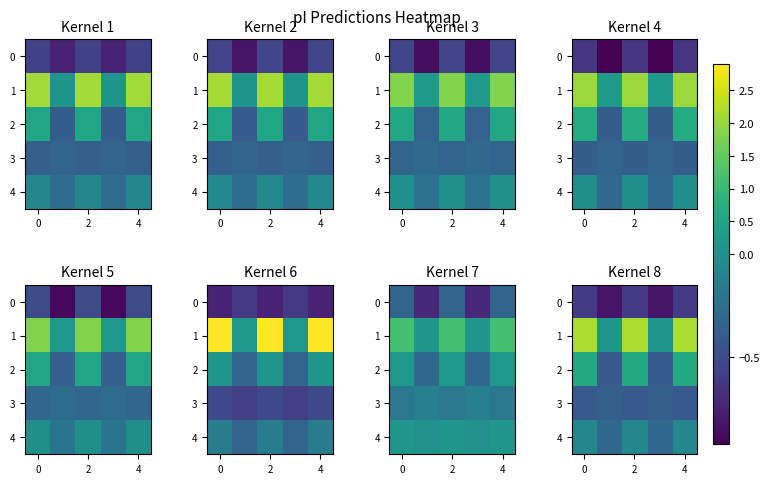

Is the value of 3 at 2 greater than the value of 4 at 2?

No